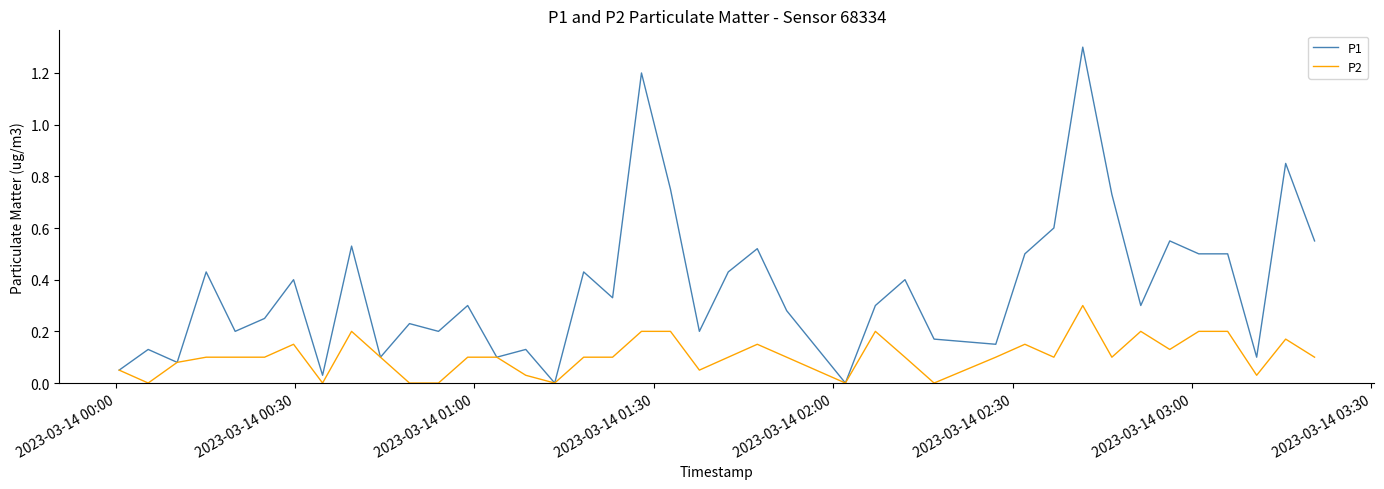

List the series in order of their overall mean, lowest first.

P2, P1